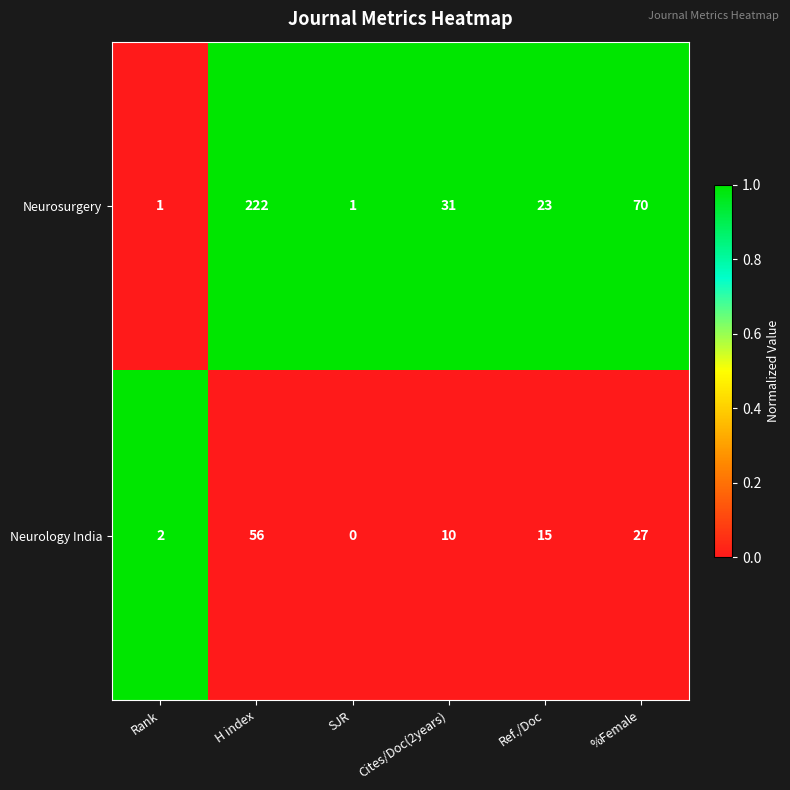

At which label does Neurology India reach its peak?

H index